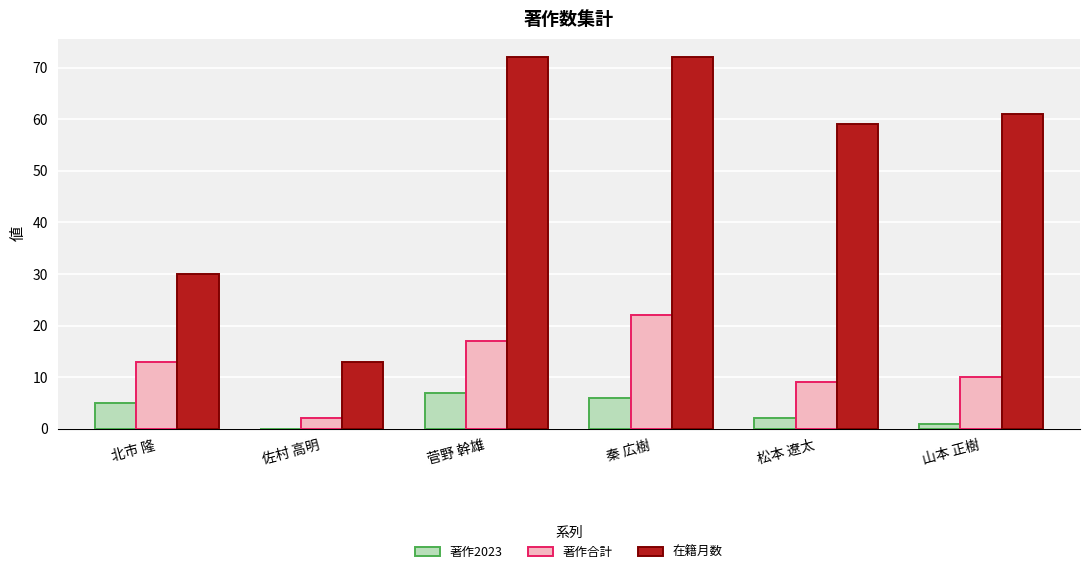

Reading left to right, list all the values displayed in this chart.

著作2023: 5	0	7	6	2	1
著作合計: 13	2	17	22	9	10
在籍月数: 30	13	72	72	59	61